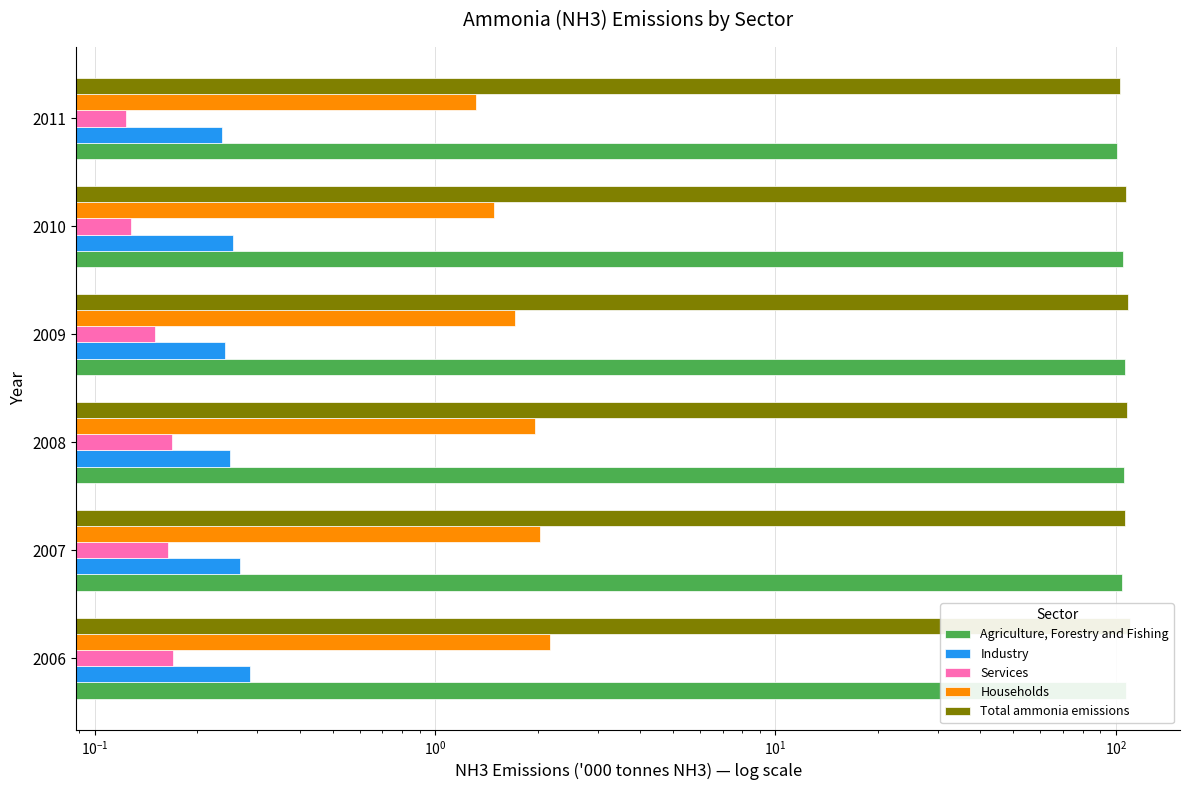

What is the difference between the second highest and minimum values in the Agriculture, Forestry and Fishing series?

5.3